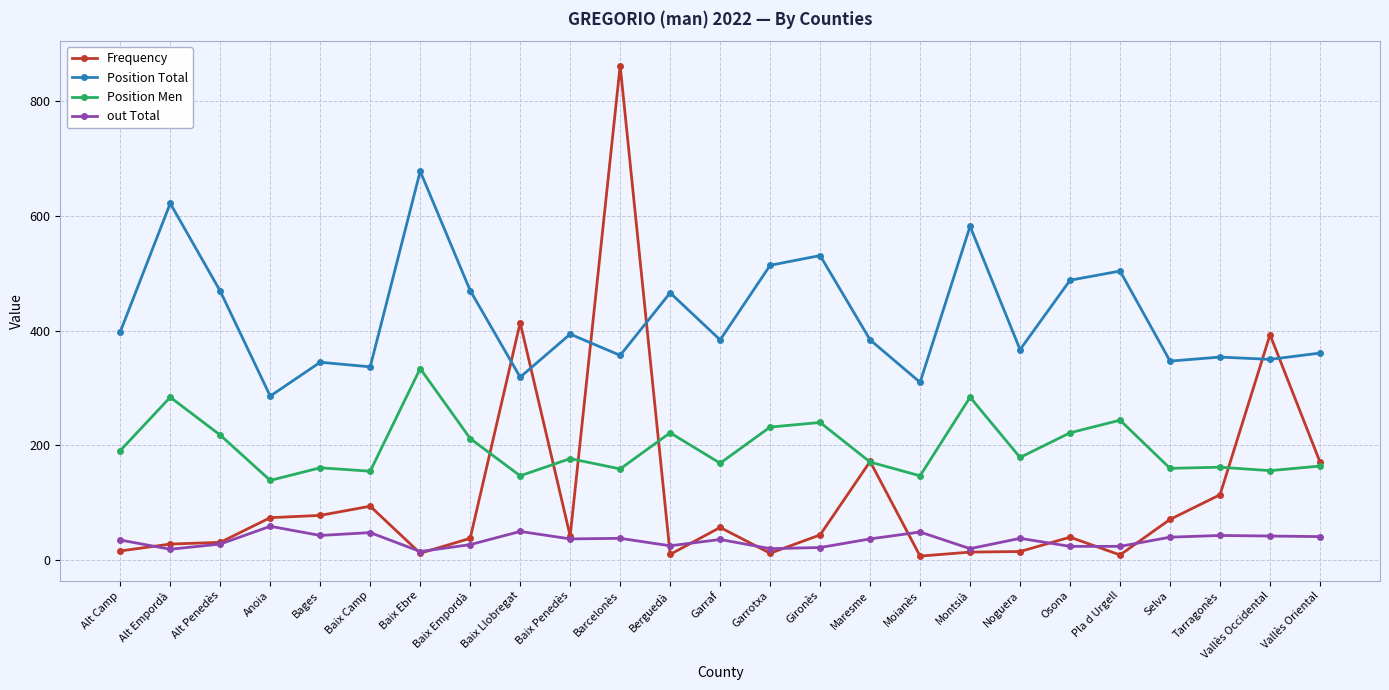

What is the average value of the Frequency series?

113